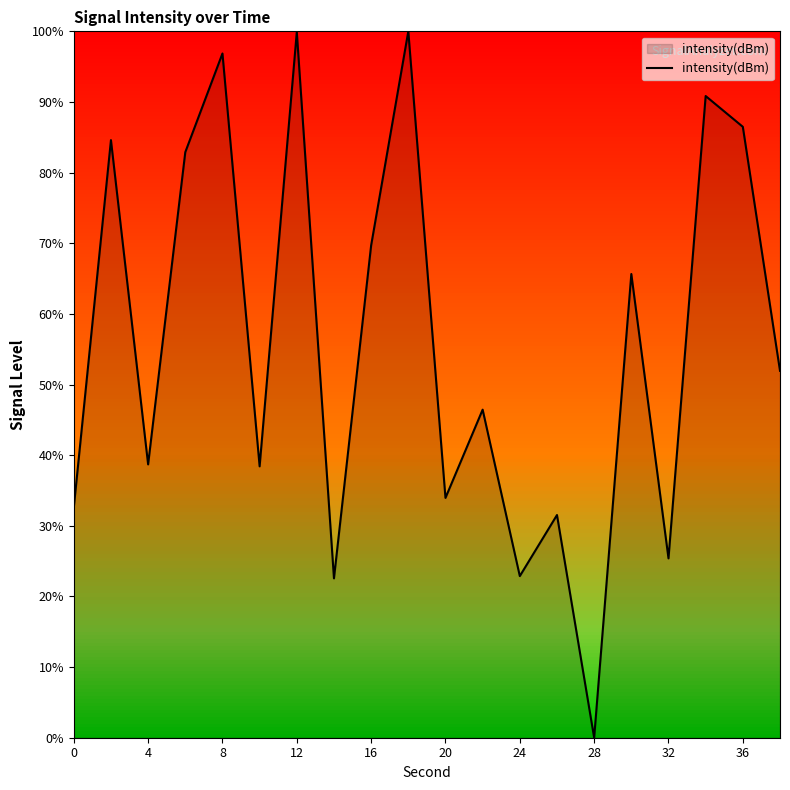

What is the maximum value shown in the chart?

100.0